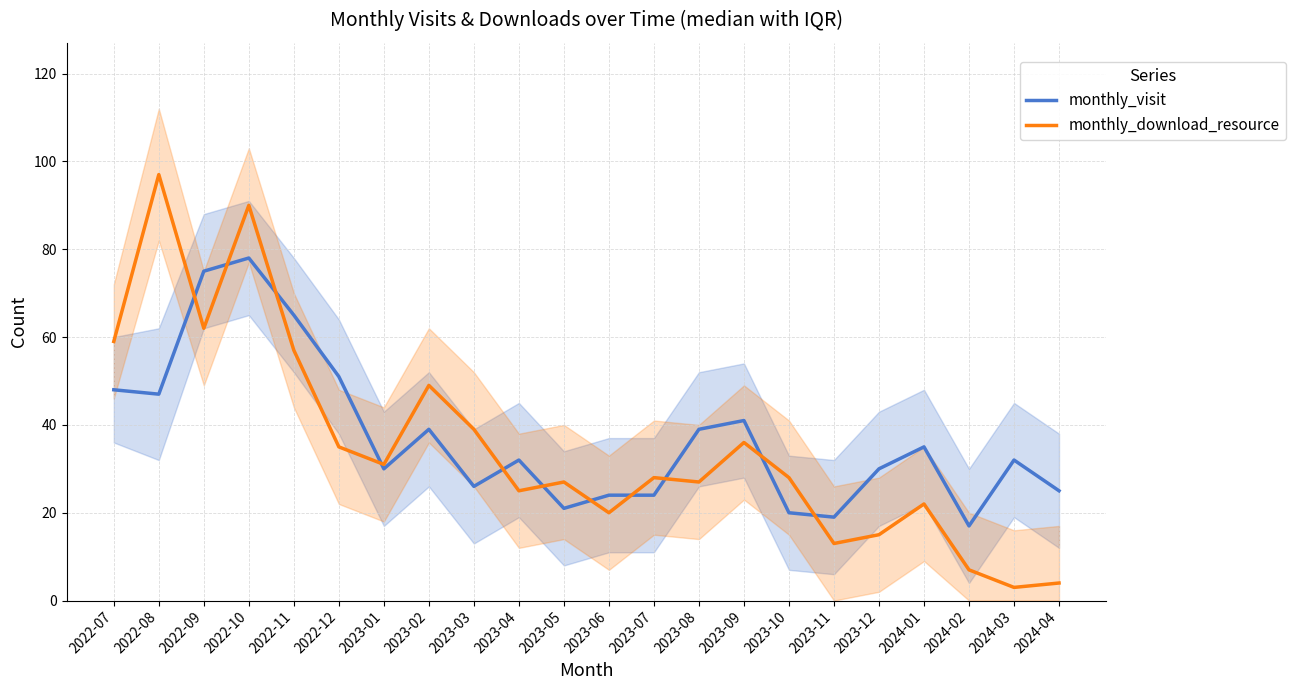

Reading left to right, transcribe all the data shown in this chart.

monthly_visit: 48	47	75	78	65	51	30	39	26	32	21	24	24	39	41	20	19	30	35	17	32	25
monthly_download_resource: 59	97	62	90	57	35	31	49	39	25	27	20	28	27	36	28	13	15	22	7	3	4